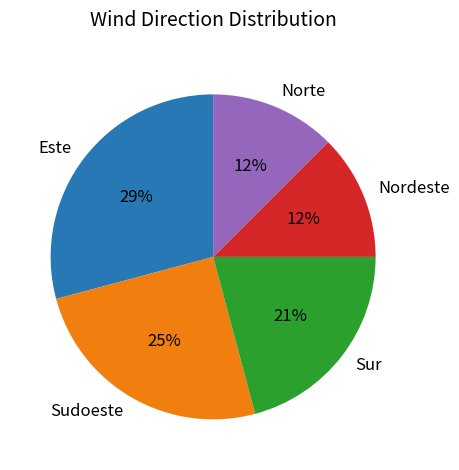

Does Nordeste account for over 50% of the chart?

No